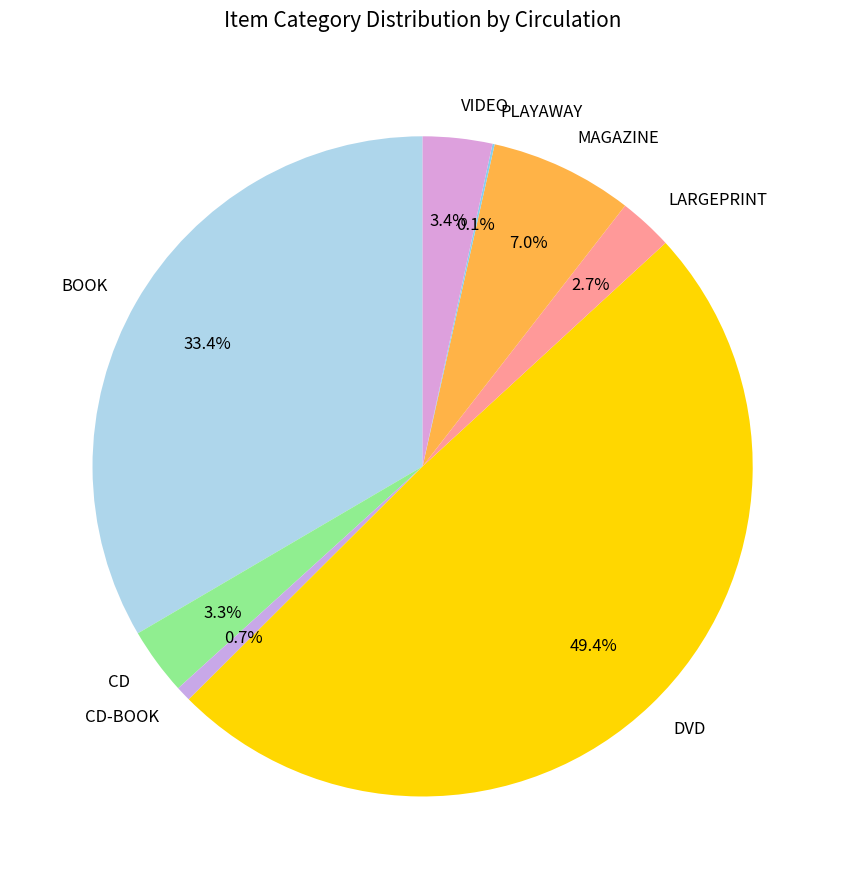

To the nearest percent, what percentage of the pie is VIDEO?

3%